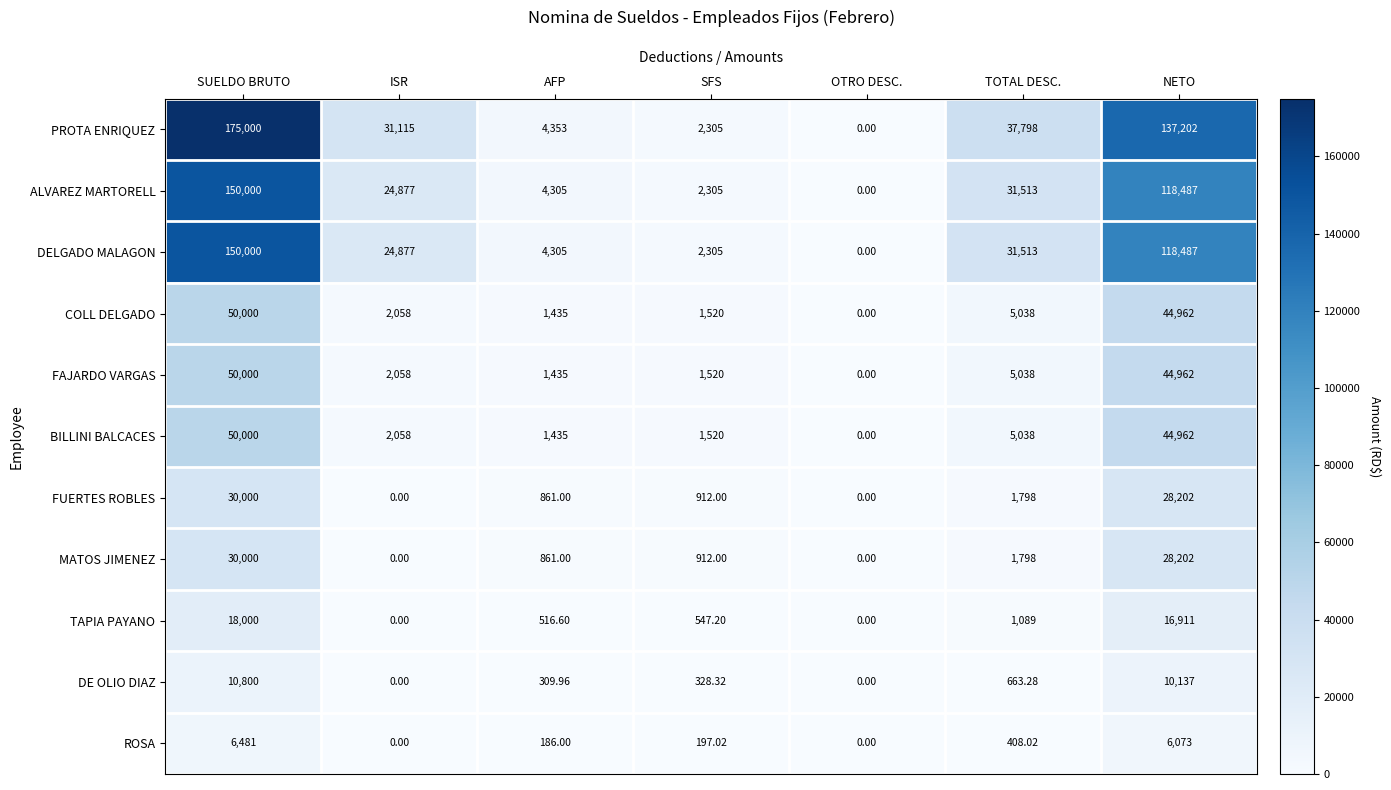

Which series has the widest spread of values?

PROTA ENRIQUEZ